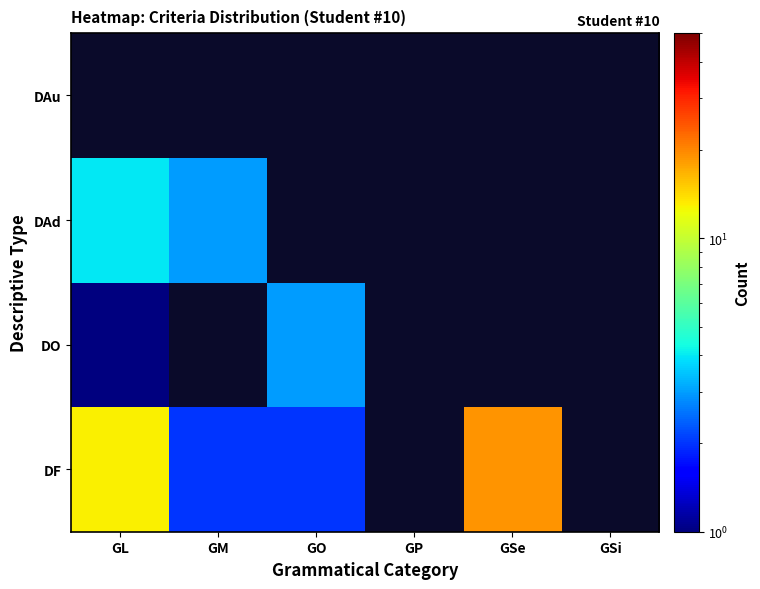

How many series are shown in this chart?

4